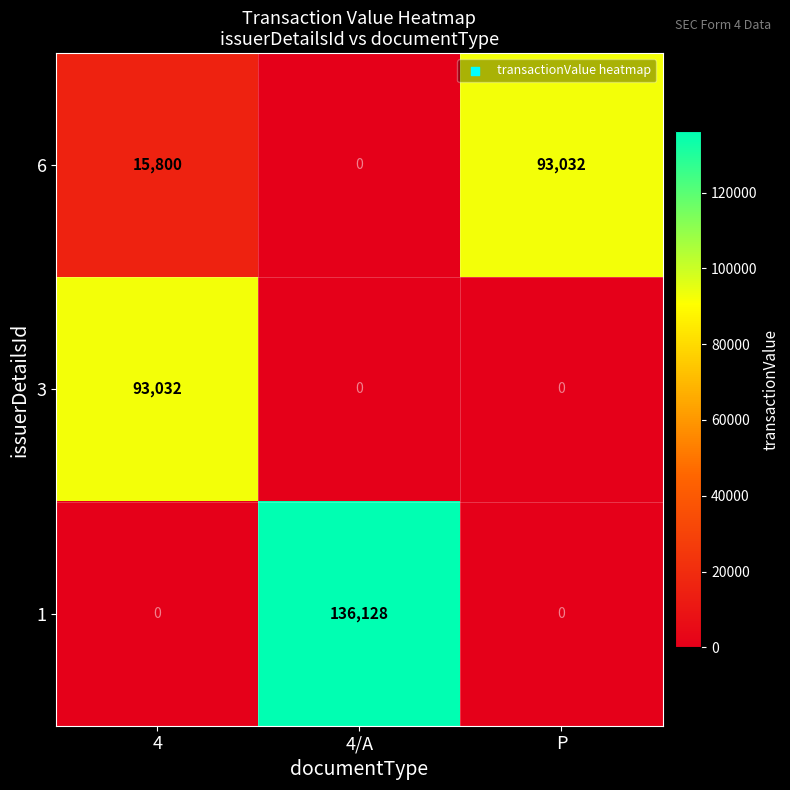

At how many categories does at least one series exceed 9485?

3